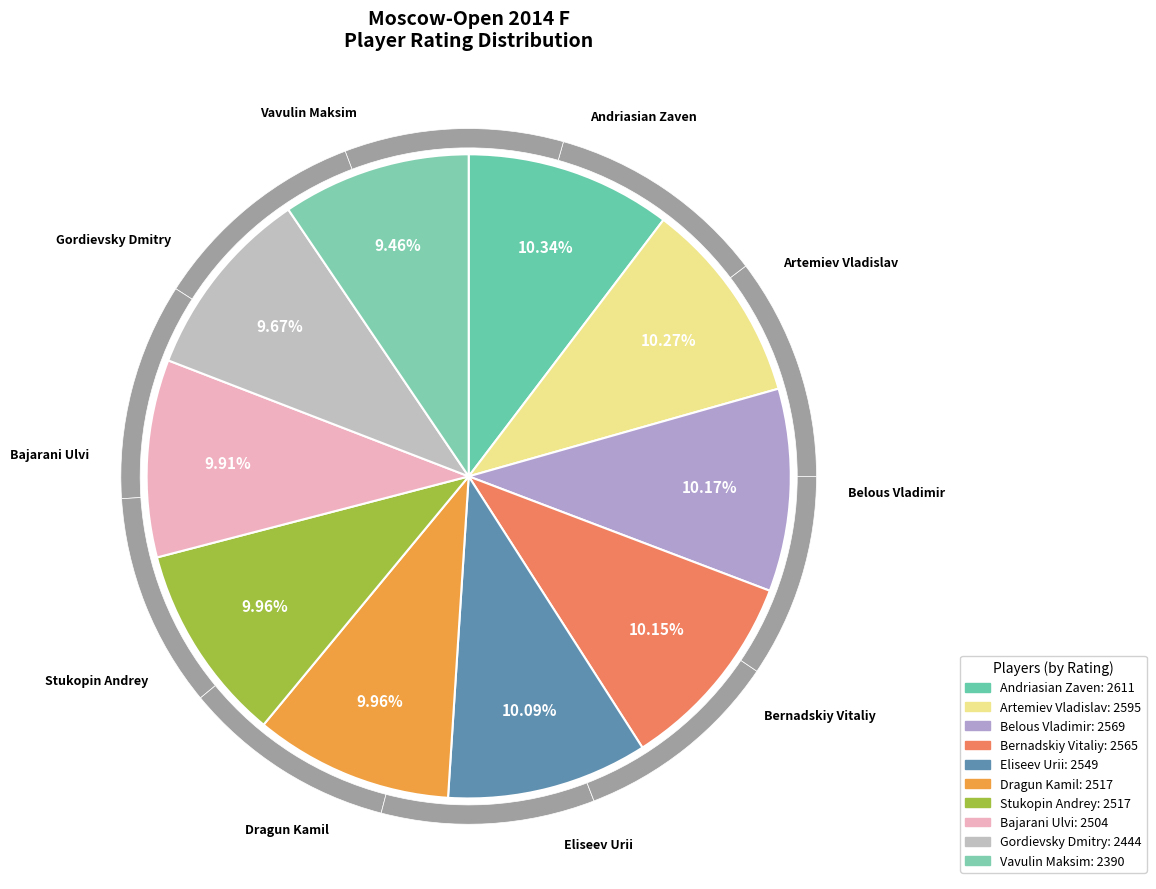

How many slices are in this pie chart?

10